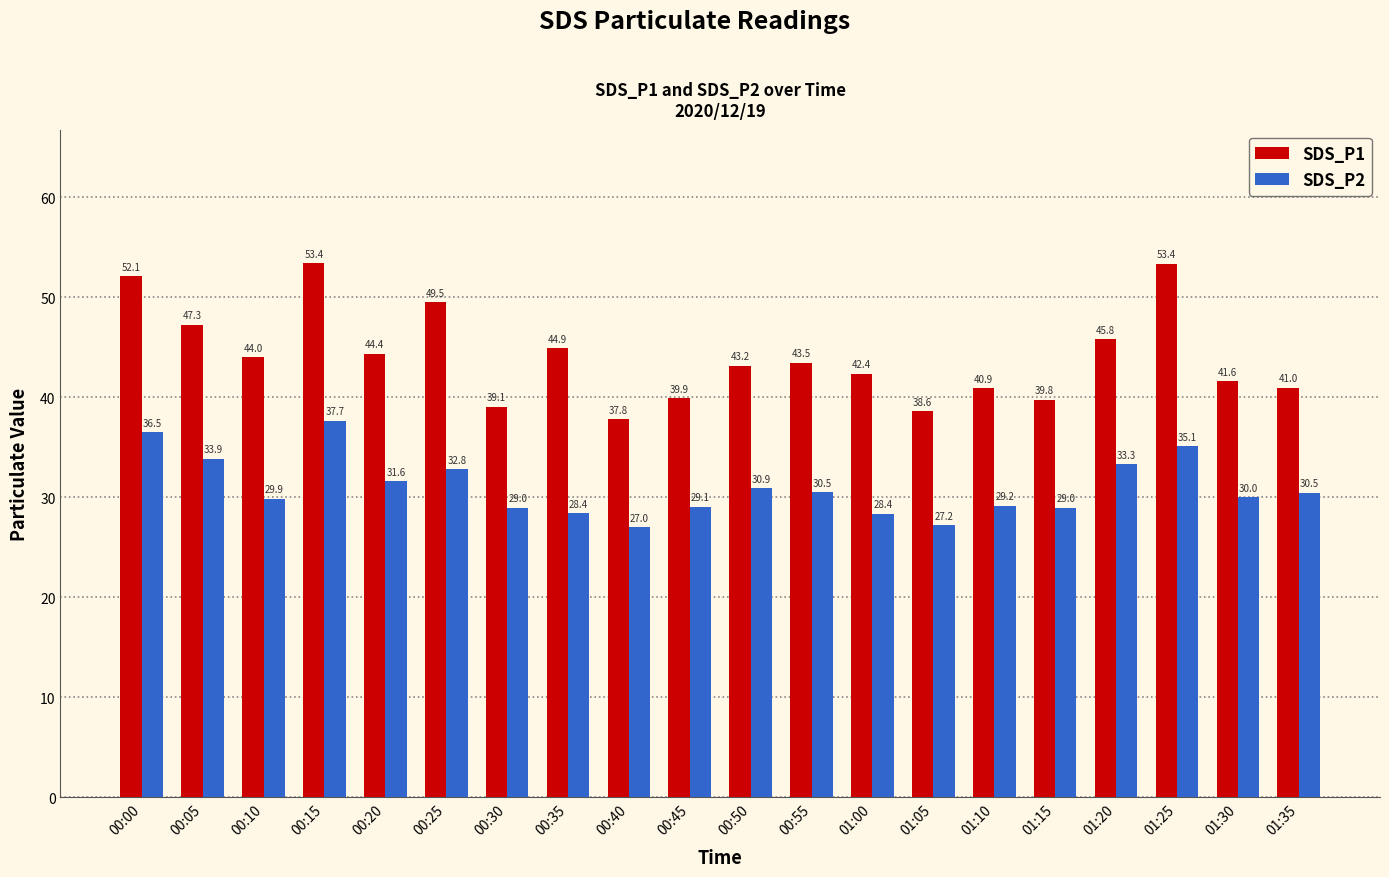

At which category does the chart reach its minimum across all series?

00:40